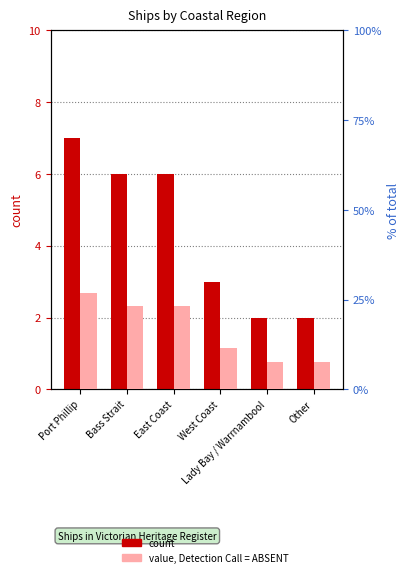

The value of value, Detection Call = ABSENT at Lady Bay / Warrnambool is 3.5. True or false?

False